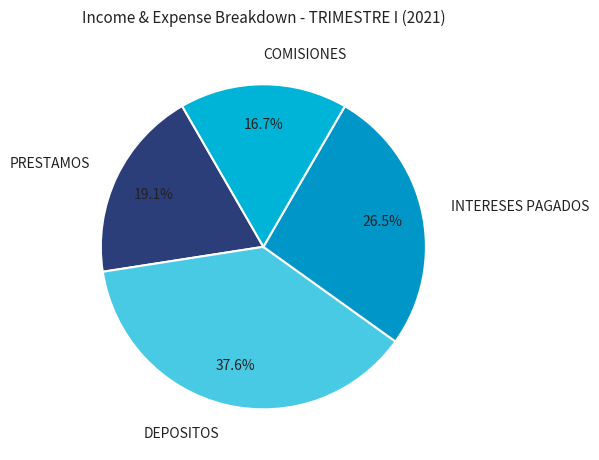

To the nearest percent, what percentage of the pie is DEPOSITOS?

38%